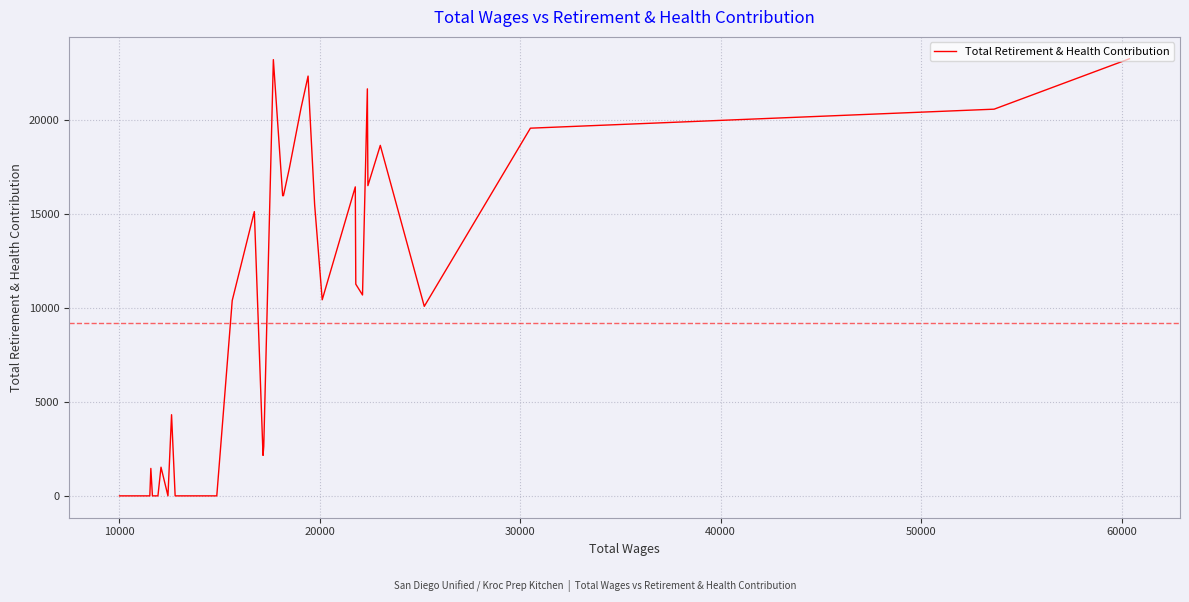

What is the greatest value displayed?

23231